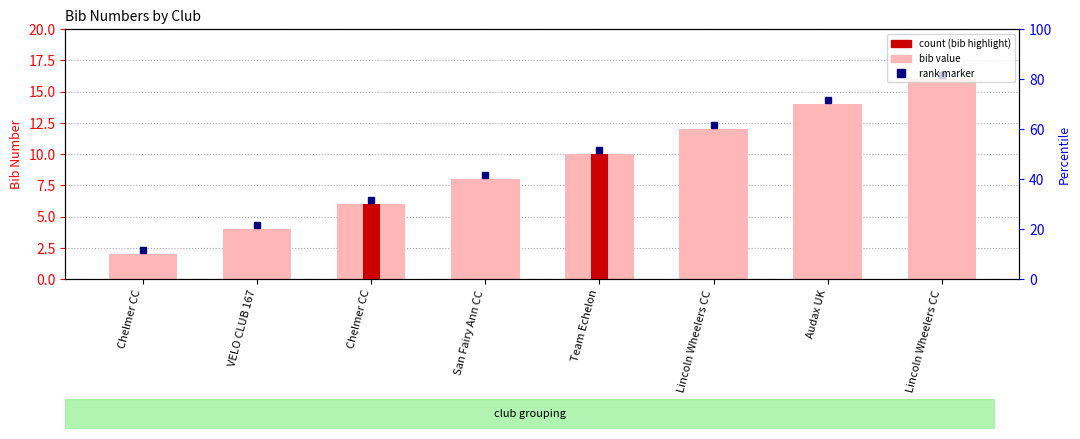

Reading left to right, transcribe all the data shown in this chart.

bib: 2	4	6	8	10	12	14	16
highlight count: 0	0	6	0	10	0	0	0